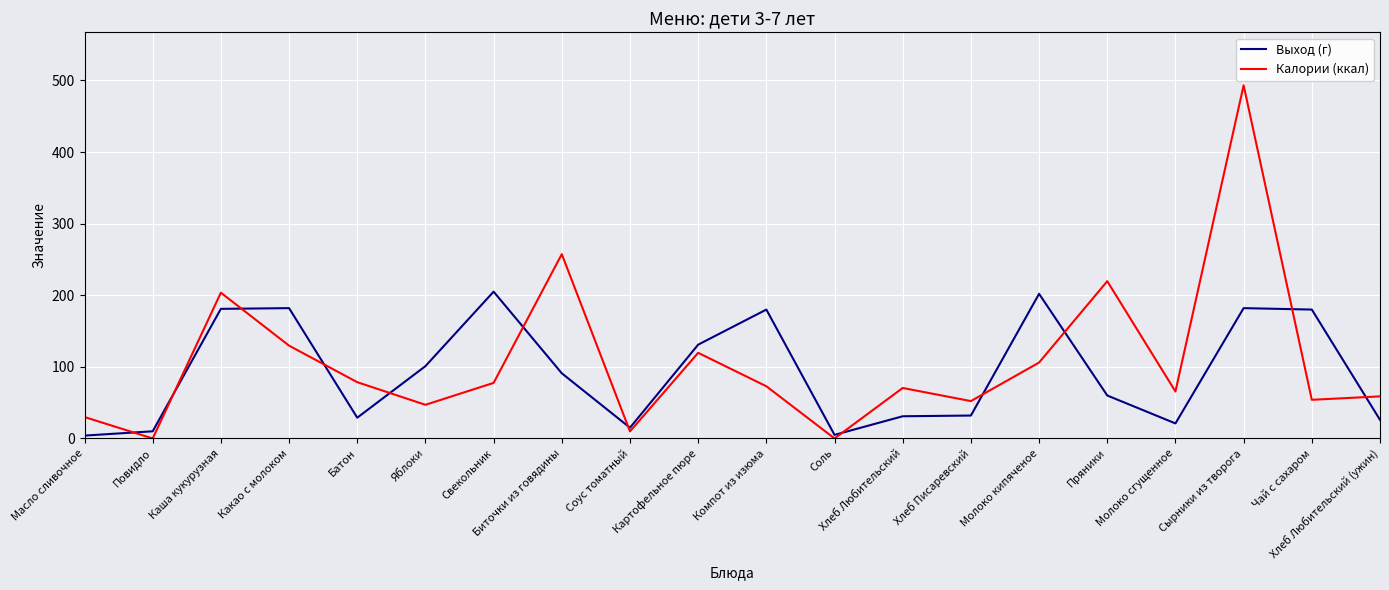

What is the maximum value for Калории (ккал)?

493.2